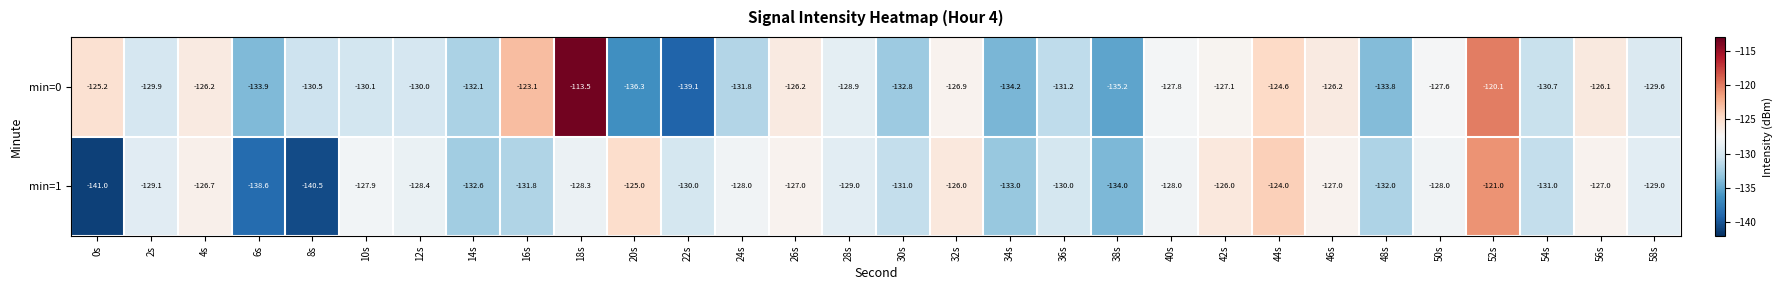

What is the spread (max minus min) of values at 8s?

10.0